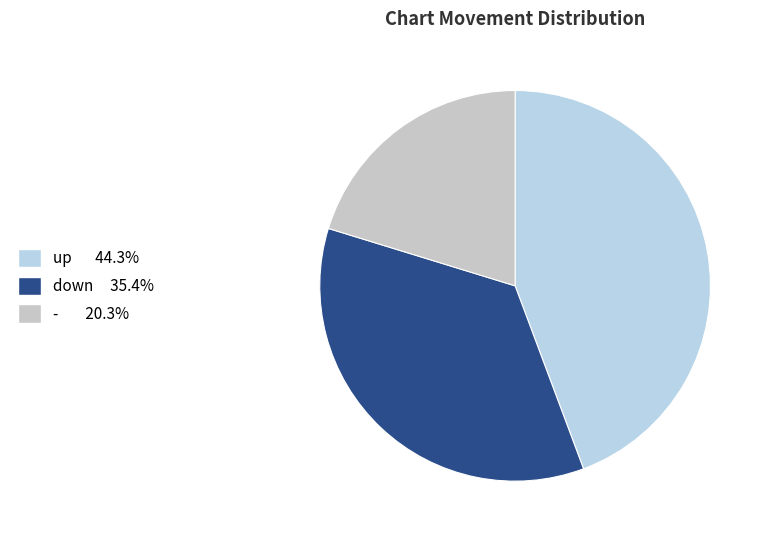

To the nearest percent, what is the combined percentage of down and up?

80%